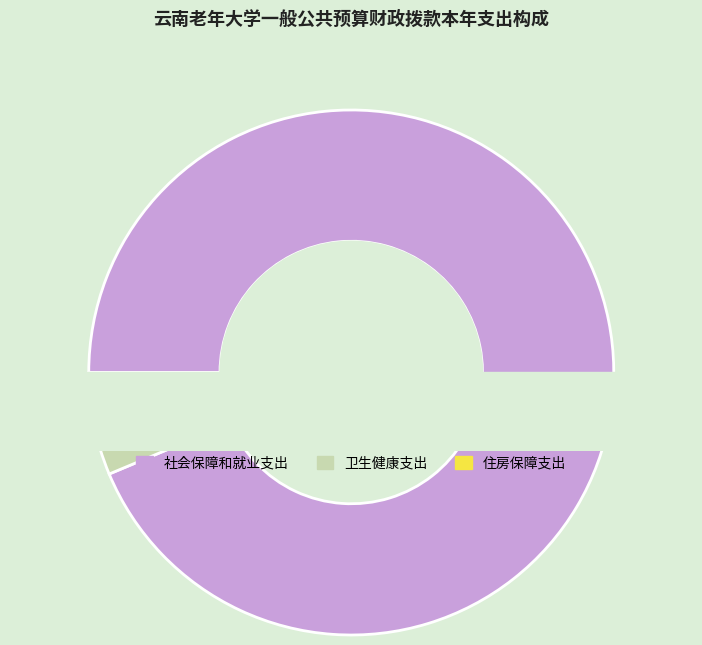

How many segments does this pie chart have?

3